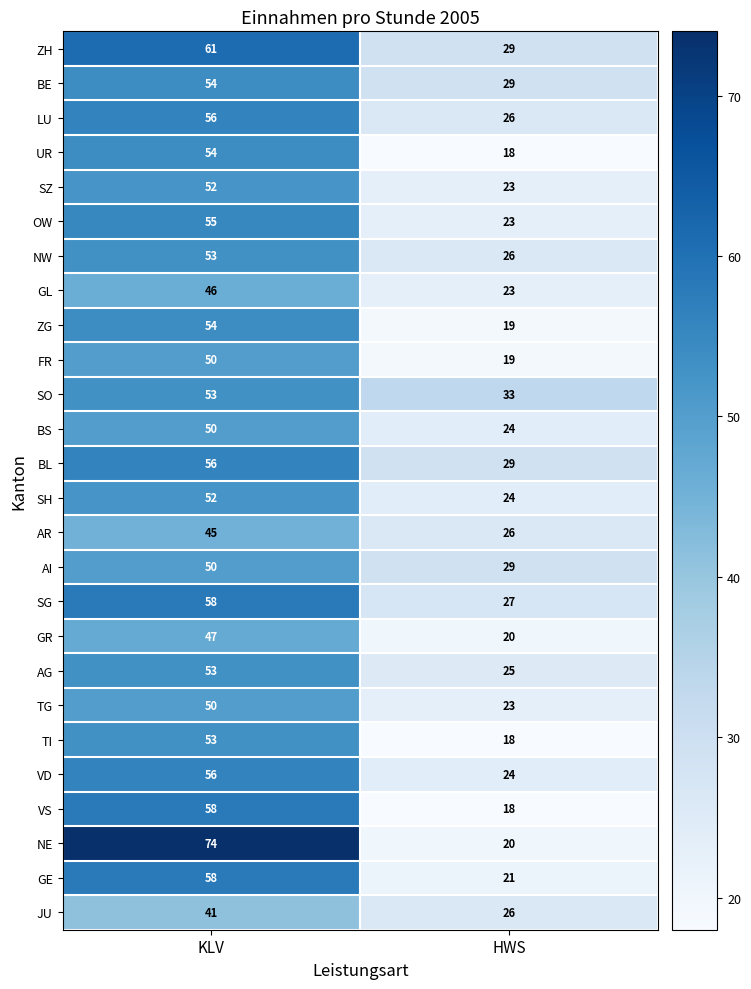

At which label is AR closest to 35?

HWS